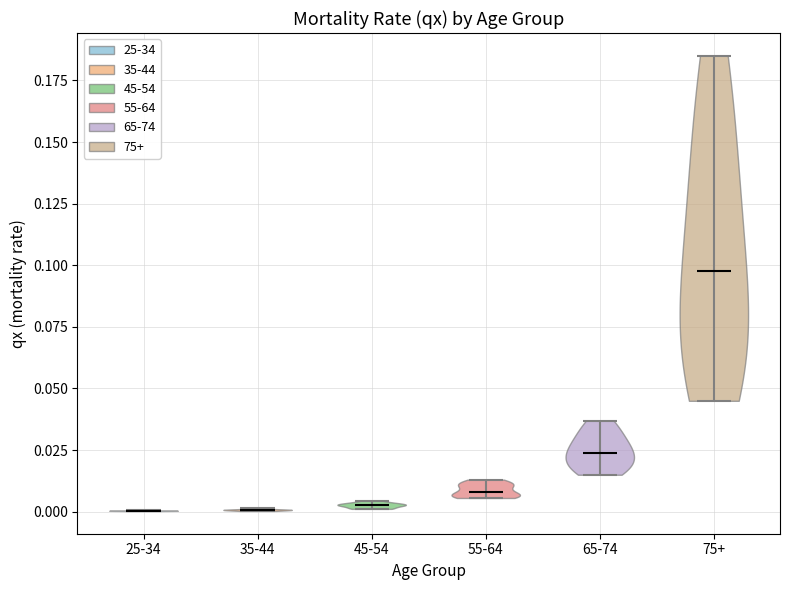

Reading left to right, read every violin against the y-axis: where its median line is, and the lowest and highest points it reaches. The values are not printed on the chart, so give them approximately, as read against the axis.

25-34: median line 0.000, lowest point 0.000, highest point 0.000
35-44: median line 0.000, lowest point 0.000, highest point 0.000
45-54: median line 0.005, lowest point 0.000, highest point 0.005
55-64: median line 0.010, lowest point 0.005, highest point 0.015
65-74: median line 0.025, lowest point 0.015, highest point 0.035
75+: median line 0.100, lowest point 0.045, highest point 0.185